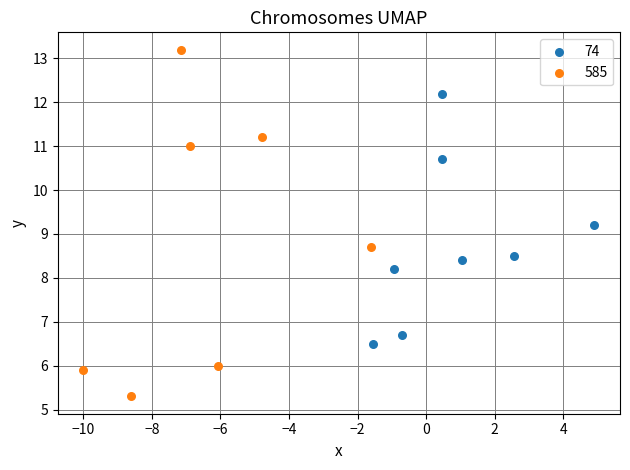

Which series has the largest Y range (max minus min)?

585